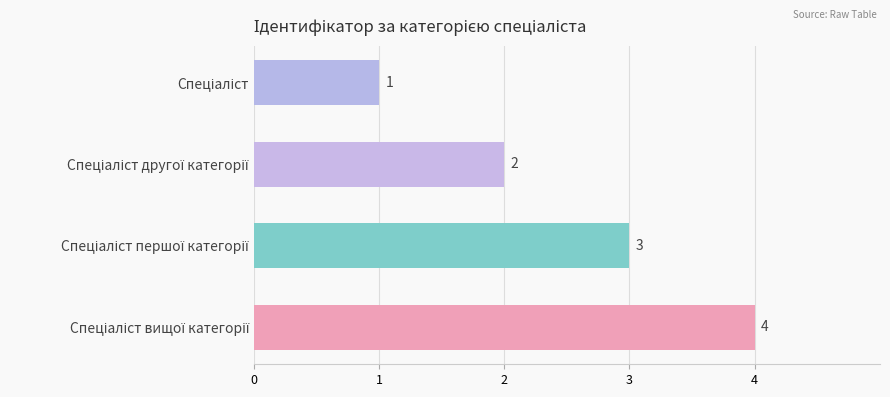

What is the greatest value displayed?

4